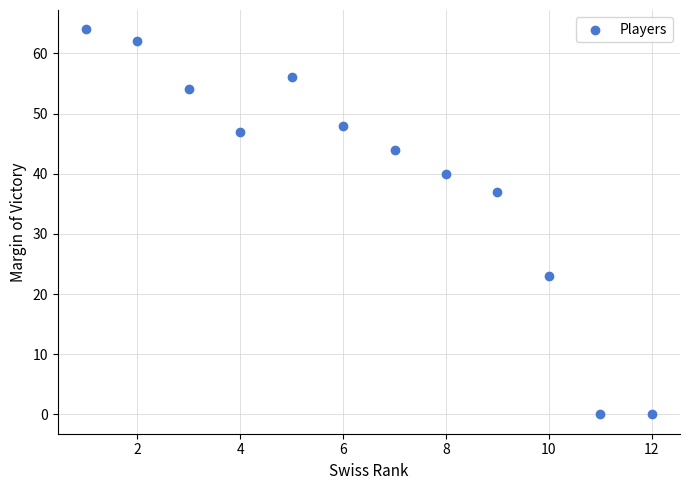

What Y value in the scatter plot is closest to 32?

37